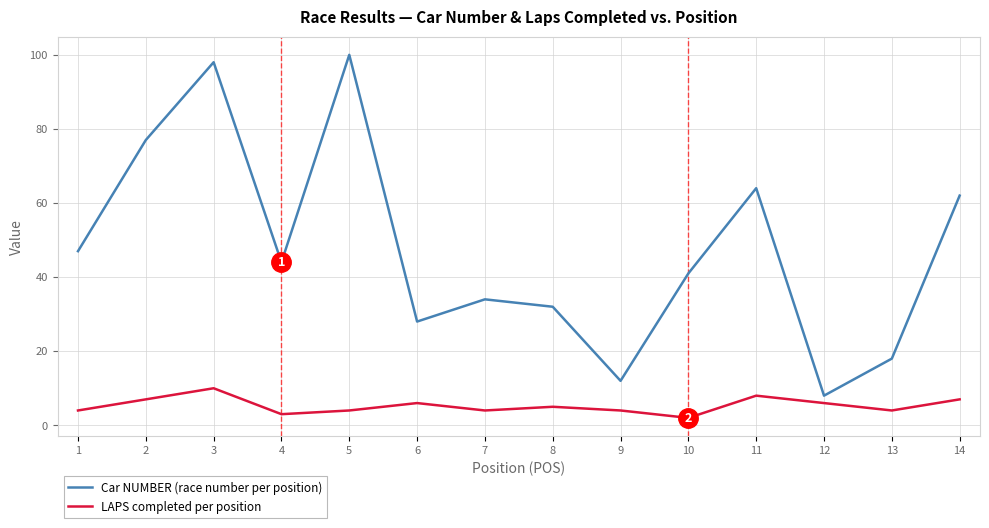

Rank the series at 10 from lowest to highest value.

LAPS completed per position, Car NUMBER (race number per position)